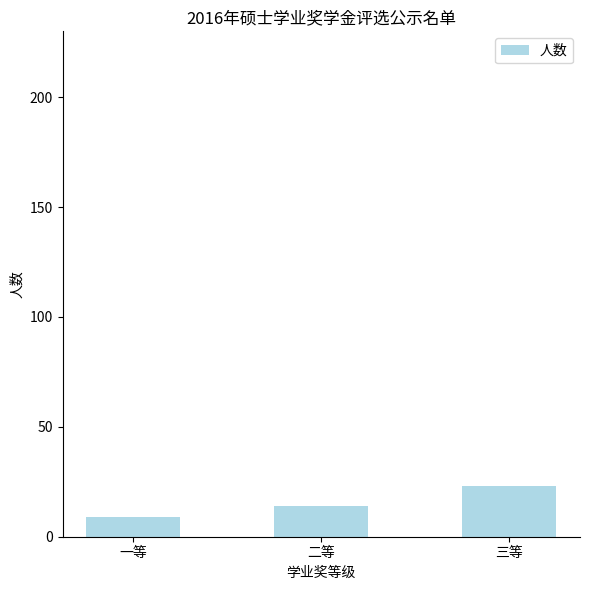

What is the value of the 2nd bar from the left?

14